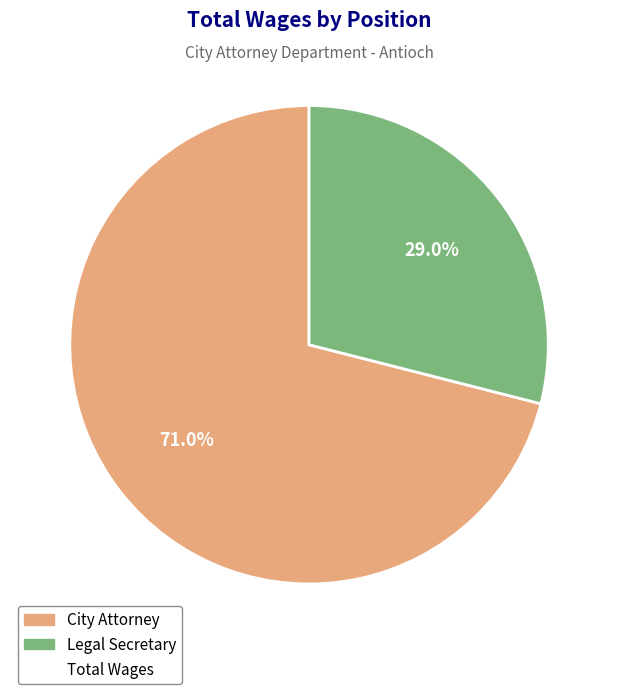

Is there a majority slice in this chart?

Yes